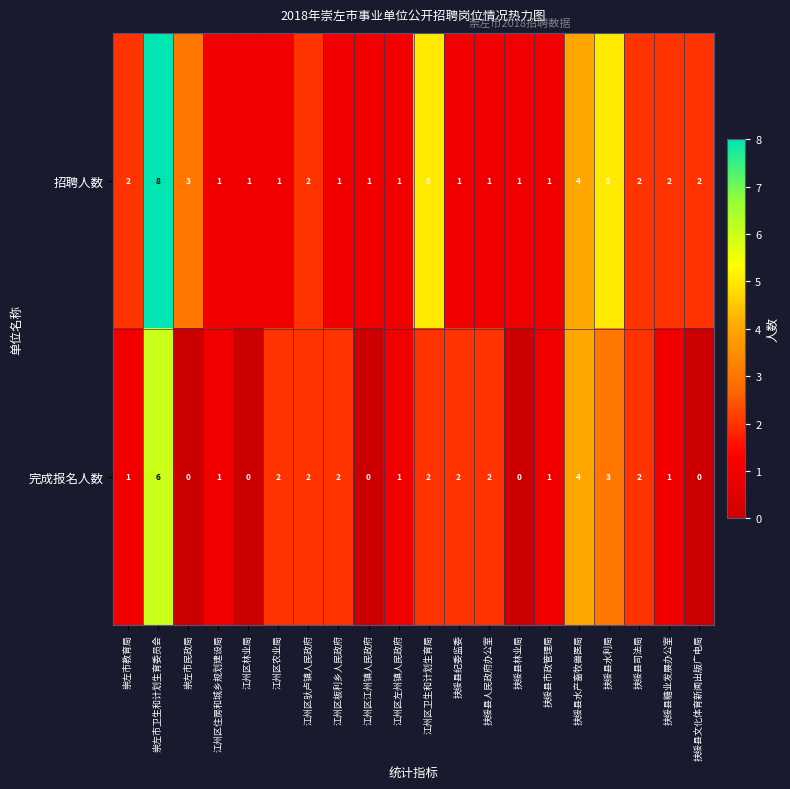

What is the maximum value shown in the chart?

8